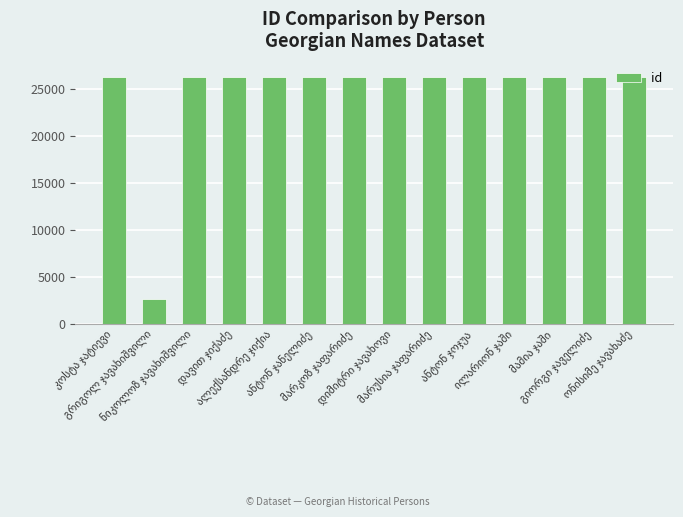

What is the greatest value displayed?

26277